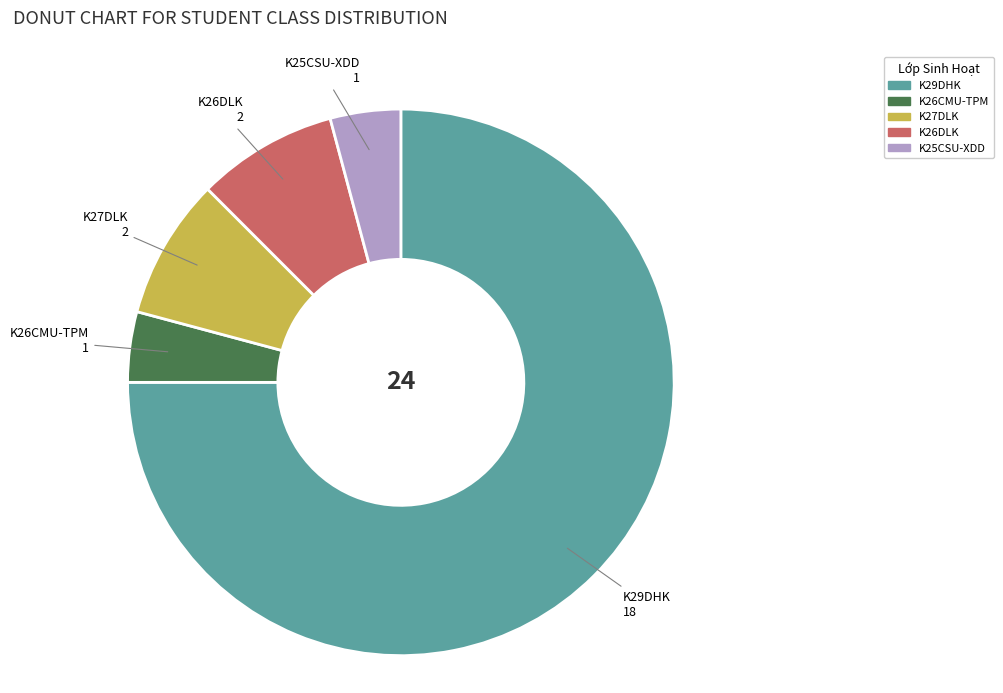

Do K26CMU-TPM and K29DHK together represent more than half of the pie?

Yes